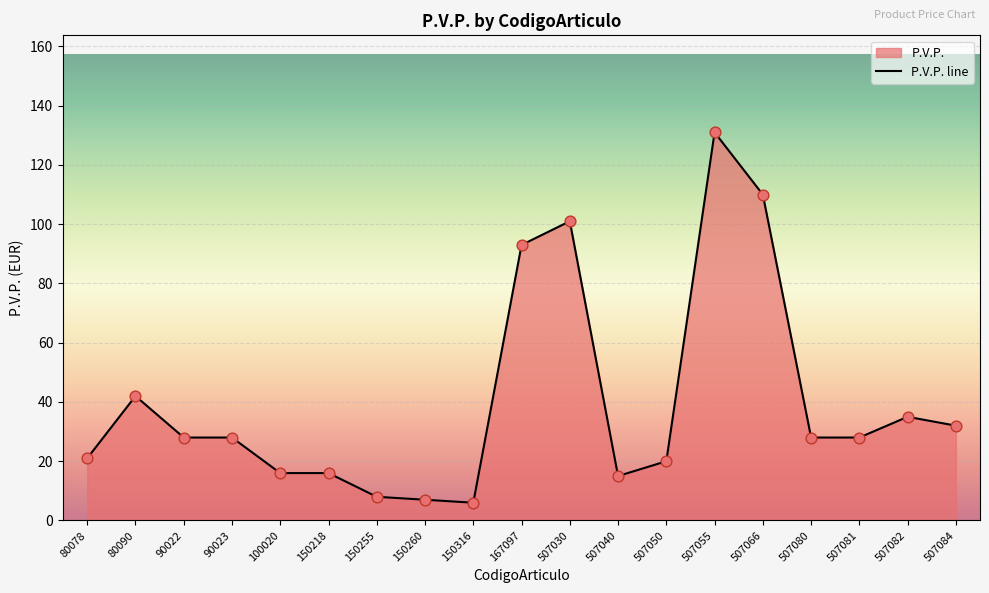

What is the change in value from 90023 to 150255?

-20